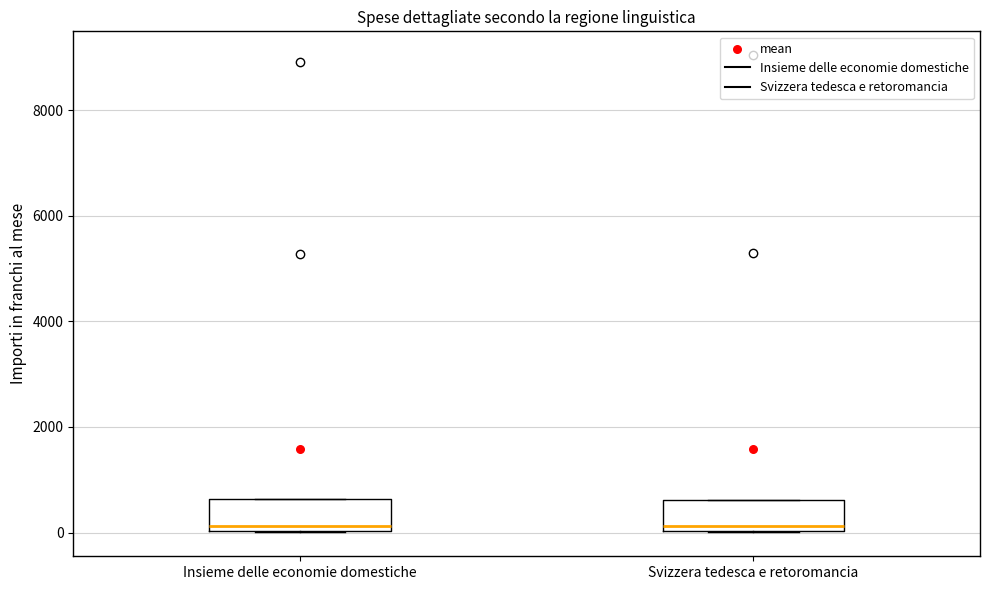

Reading left to right, read every box against the y-axis: the position of its median line, the range the box covers, and the ends of its whiskers. The values are not printed on the chart, so give them approximately, as read against the axis.

Insieme delle economie domestiche: median 200, box 0 to 600, whiskers 0 to 600
Svizzera tedesca e retoromancia: median 200, box 0 to 600, whiskers 0 to 600